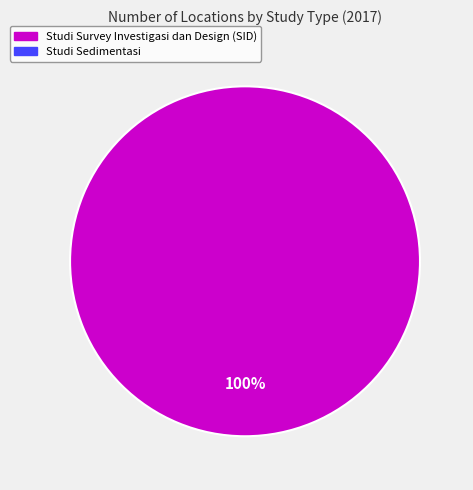

Is there a majority slice in this chart?

Yes